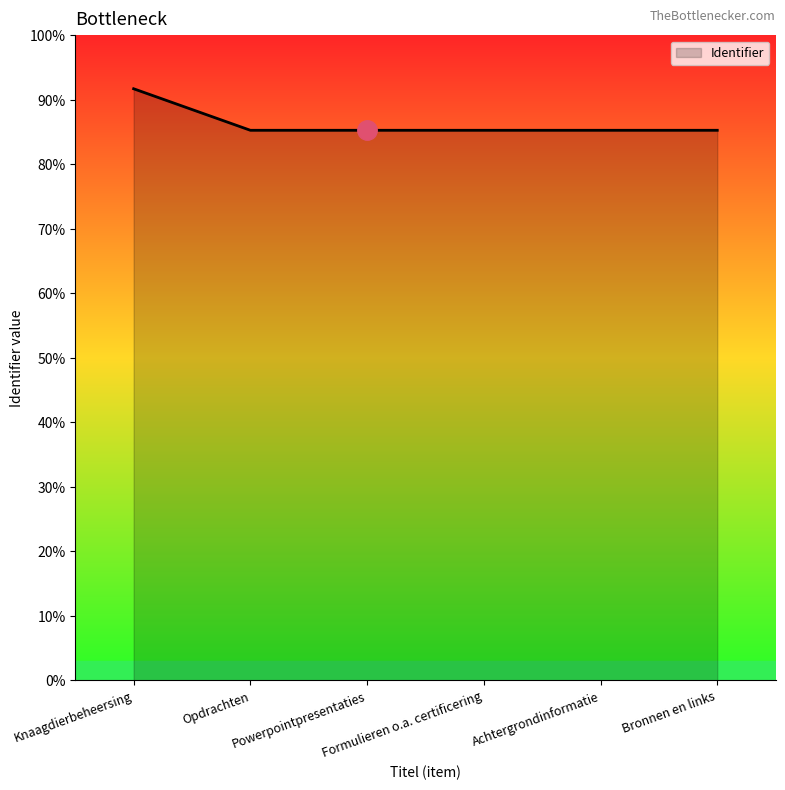

Is this an area chart (filled region under the line)?

Yes